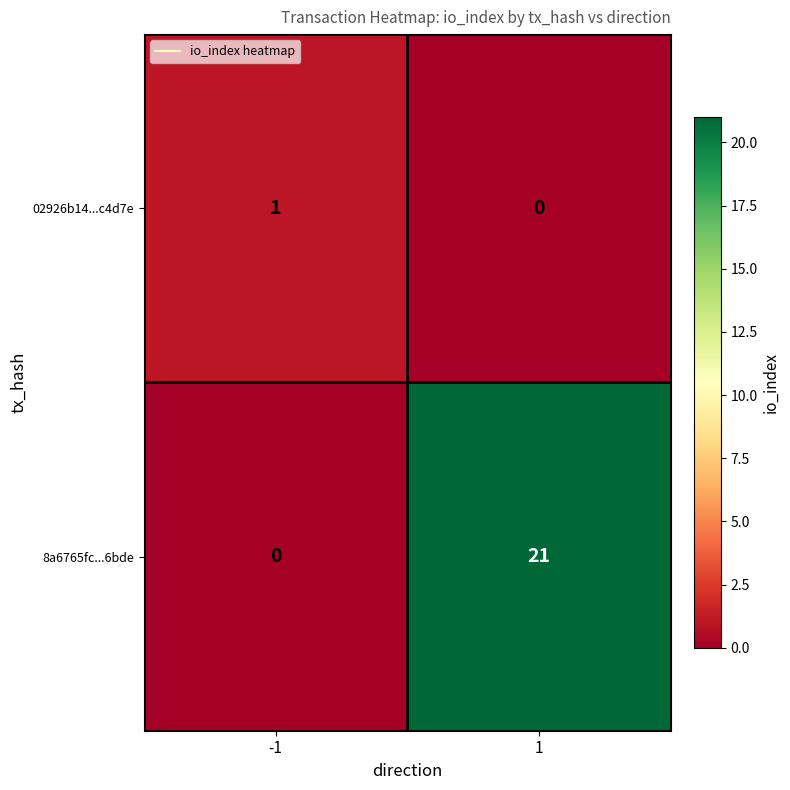

What is the sum of all 8a6765fc...6bde values?

21